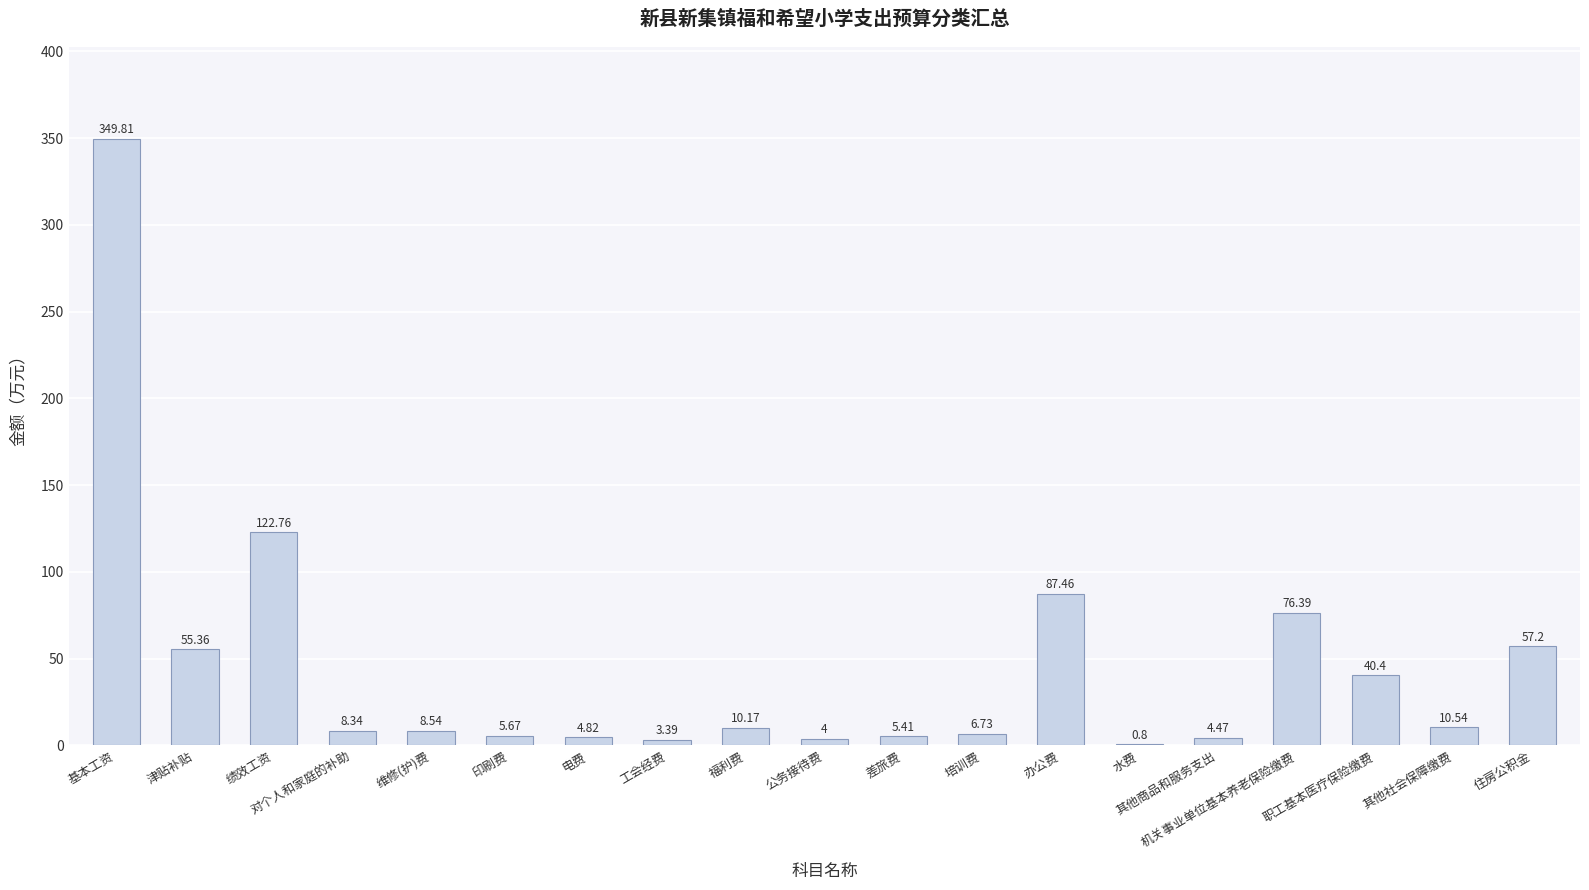

Are the bars horizontal?

No